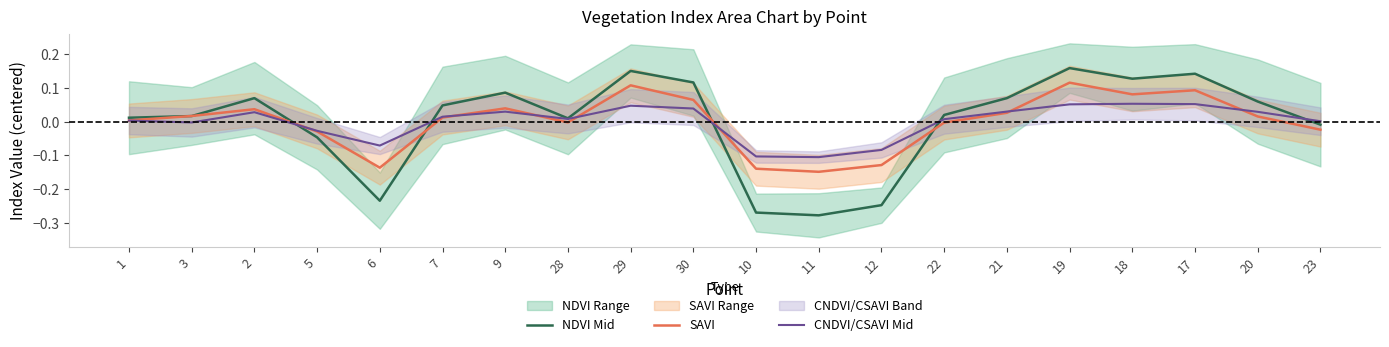

What is the minimum value for NDVI Mid?

-0.3